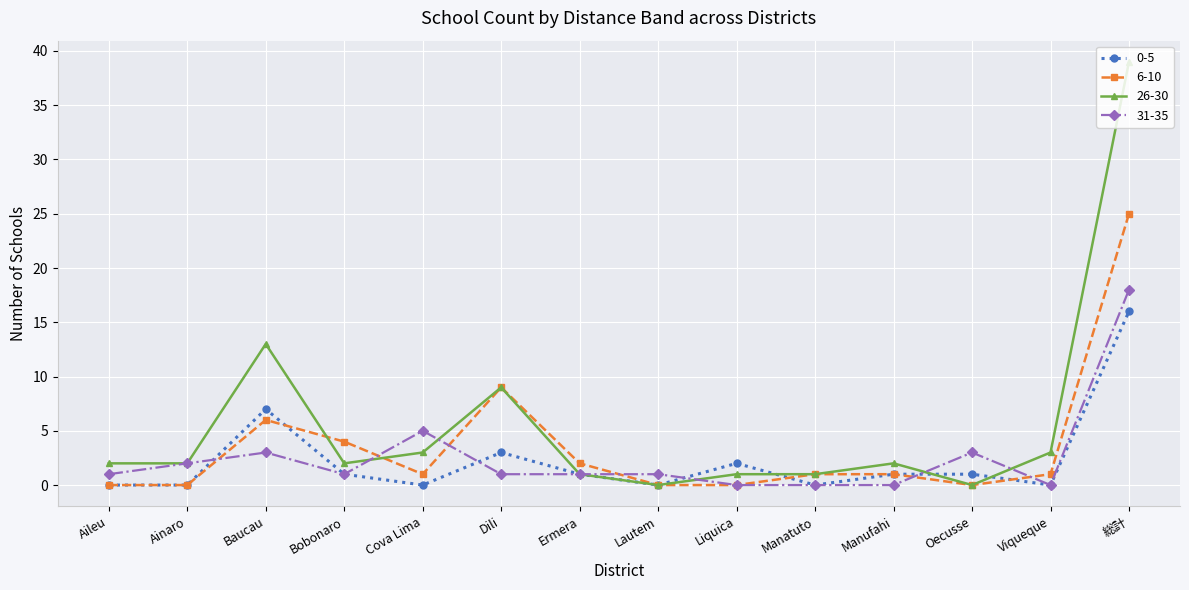

How many data points does each series have?

14